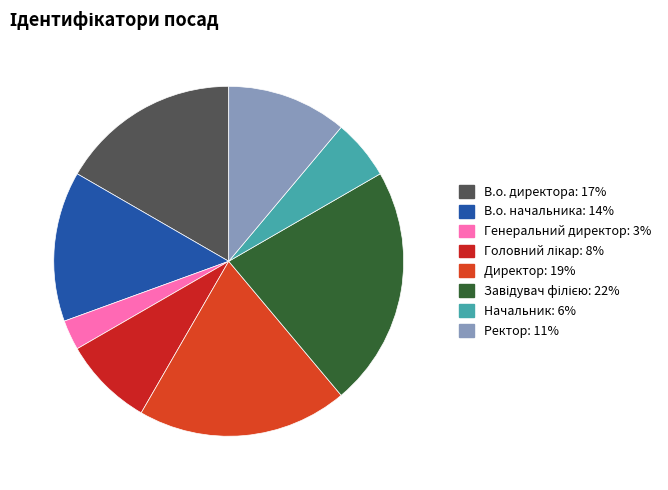

How many segments does this pie chart have?

8